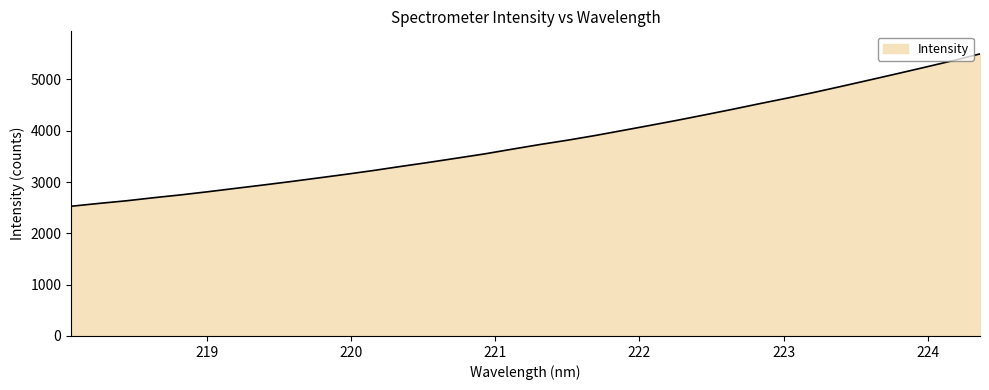

What is the maximum value shown in the chart?

5499.0